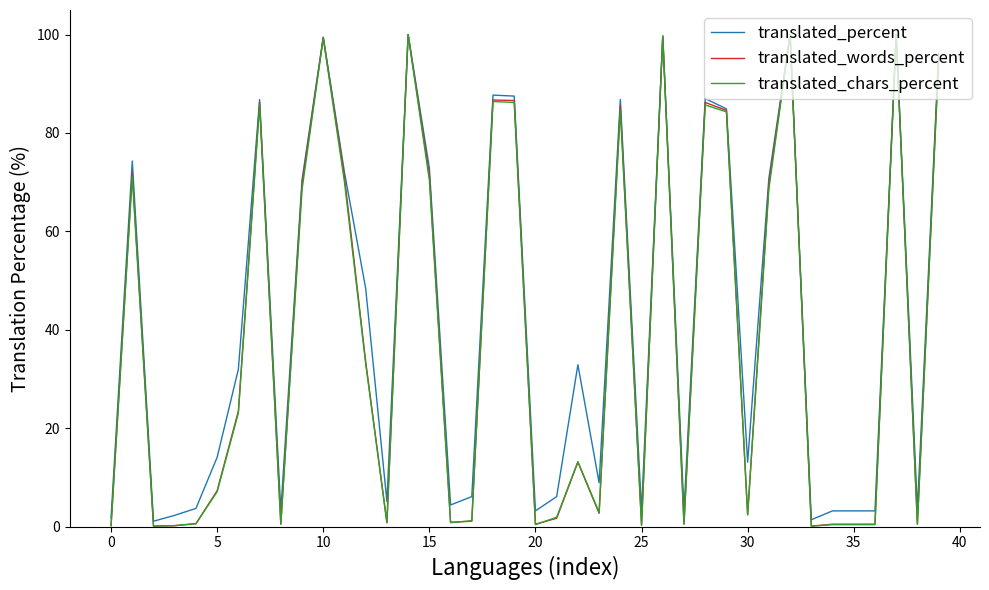

What is the average value of the translated_percent series?

42.1